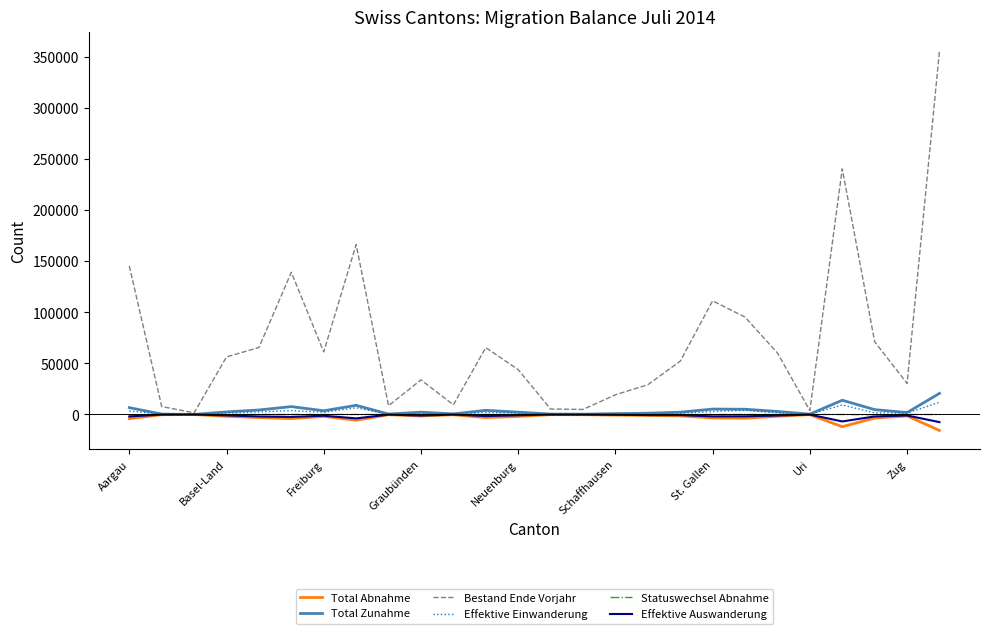

Which series has the widest spread of values?

Bestand Ende Vorjahr